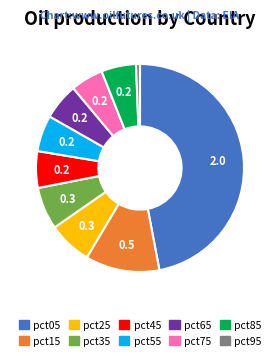

What is the smallest slice in the pie chart?

pct95